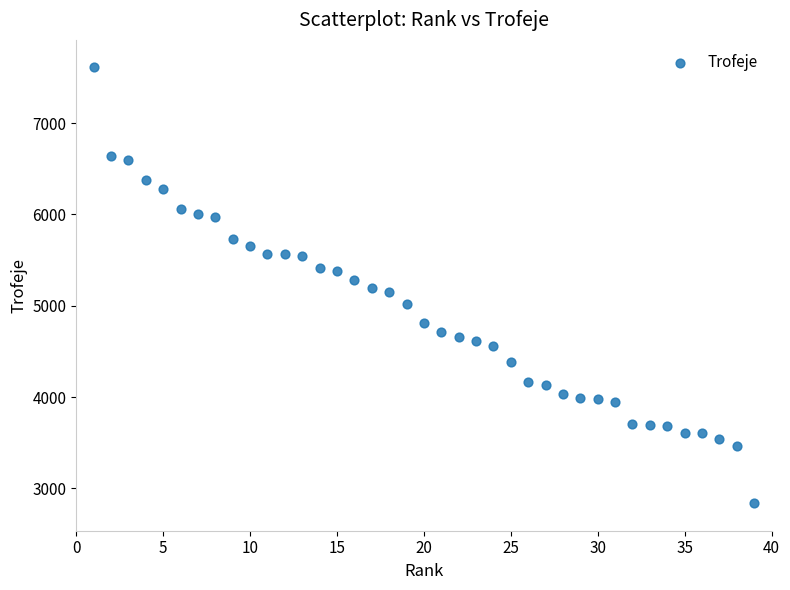

What is the range of X values (max minus min)?

38